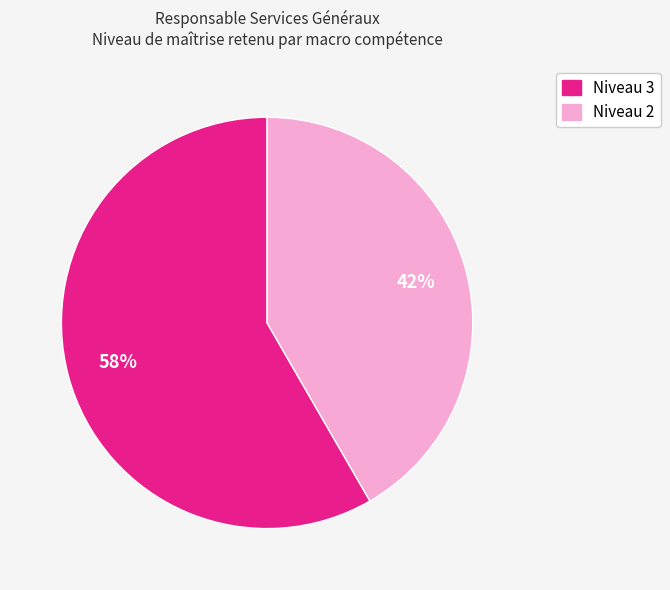

Is there a majority slice in this chart?

Yes